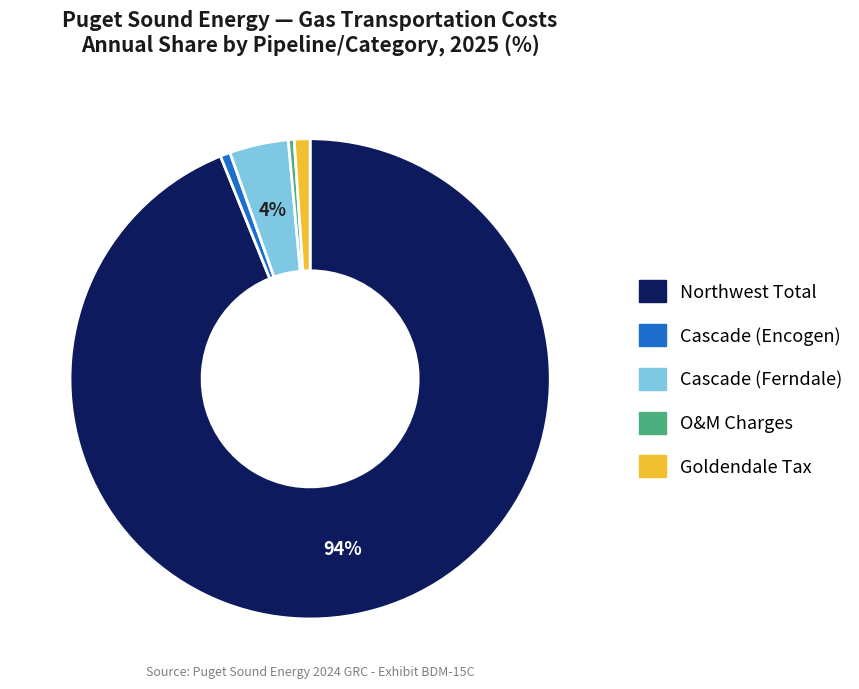

How many segments does this pie chart have?

5